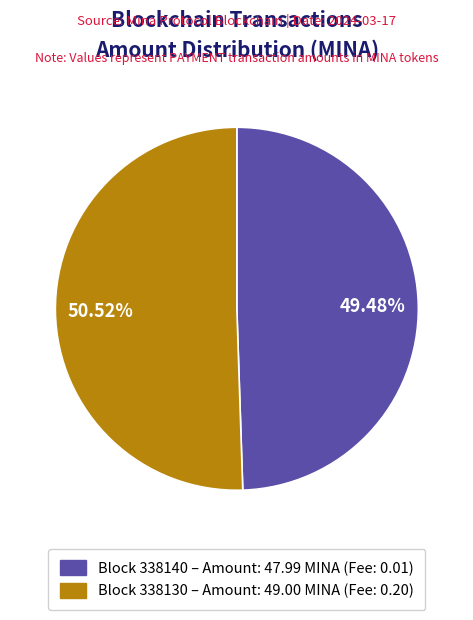

Between Block 338140 – Amount: 47.99 MINA (Fee: 0.01) and Block 338130 – Amount: 49.00 MINA (Fee: 0.20), which is larger?

Block 338130 – Amount: 49.00 MINA (Fee: 0.20)